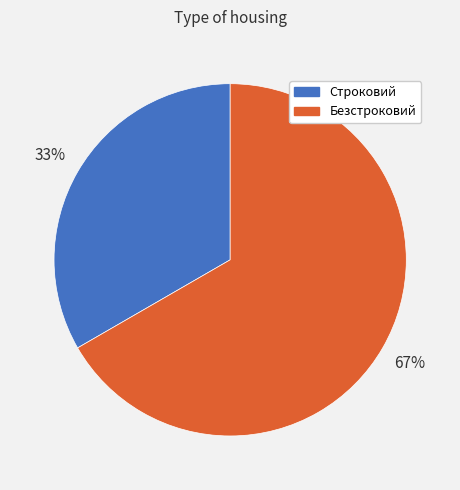

Between Строковий and Безстроковий, which is larger?

Безстроковий